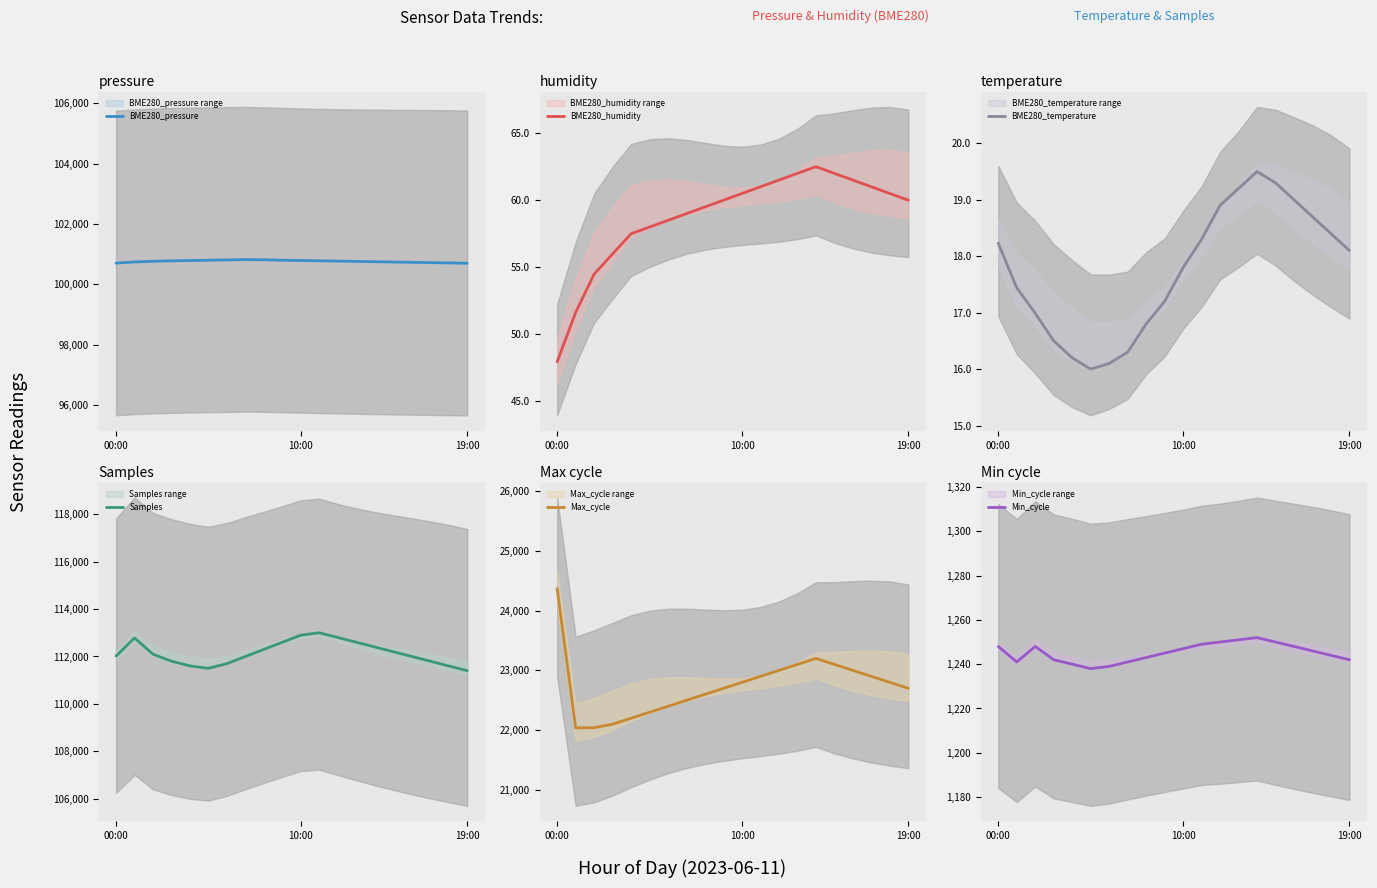

What is the minimum value for BME280_pressure?

100700.0